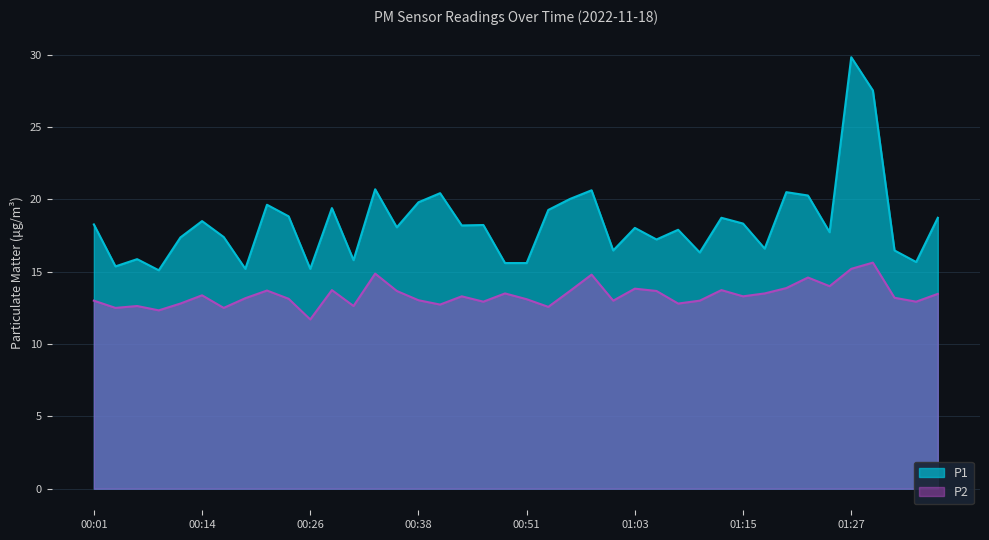

What is the label of the 15th point from the right?

01:03